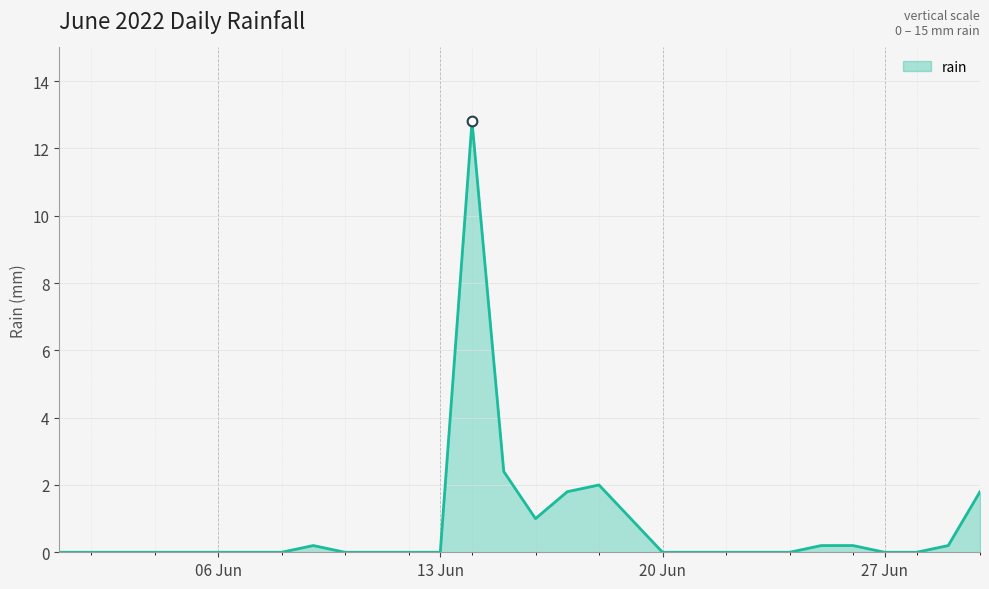

What is the difference between the maximum and minimum values?

12.8